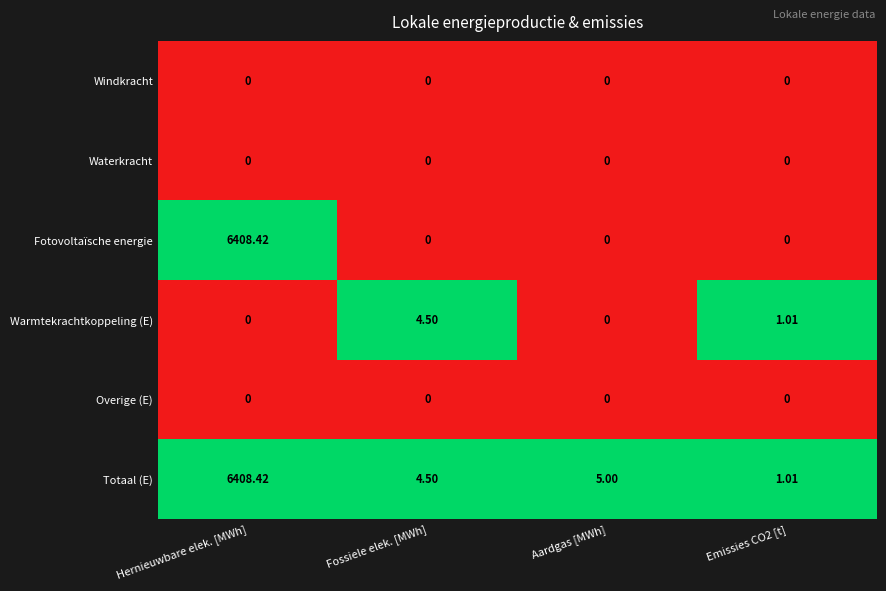

Which series has the largest total across all categories?

Totaal (E)